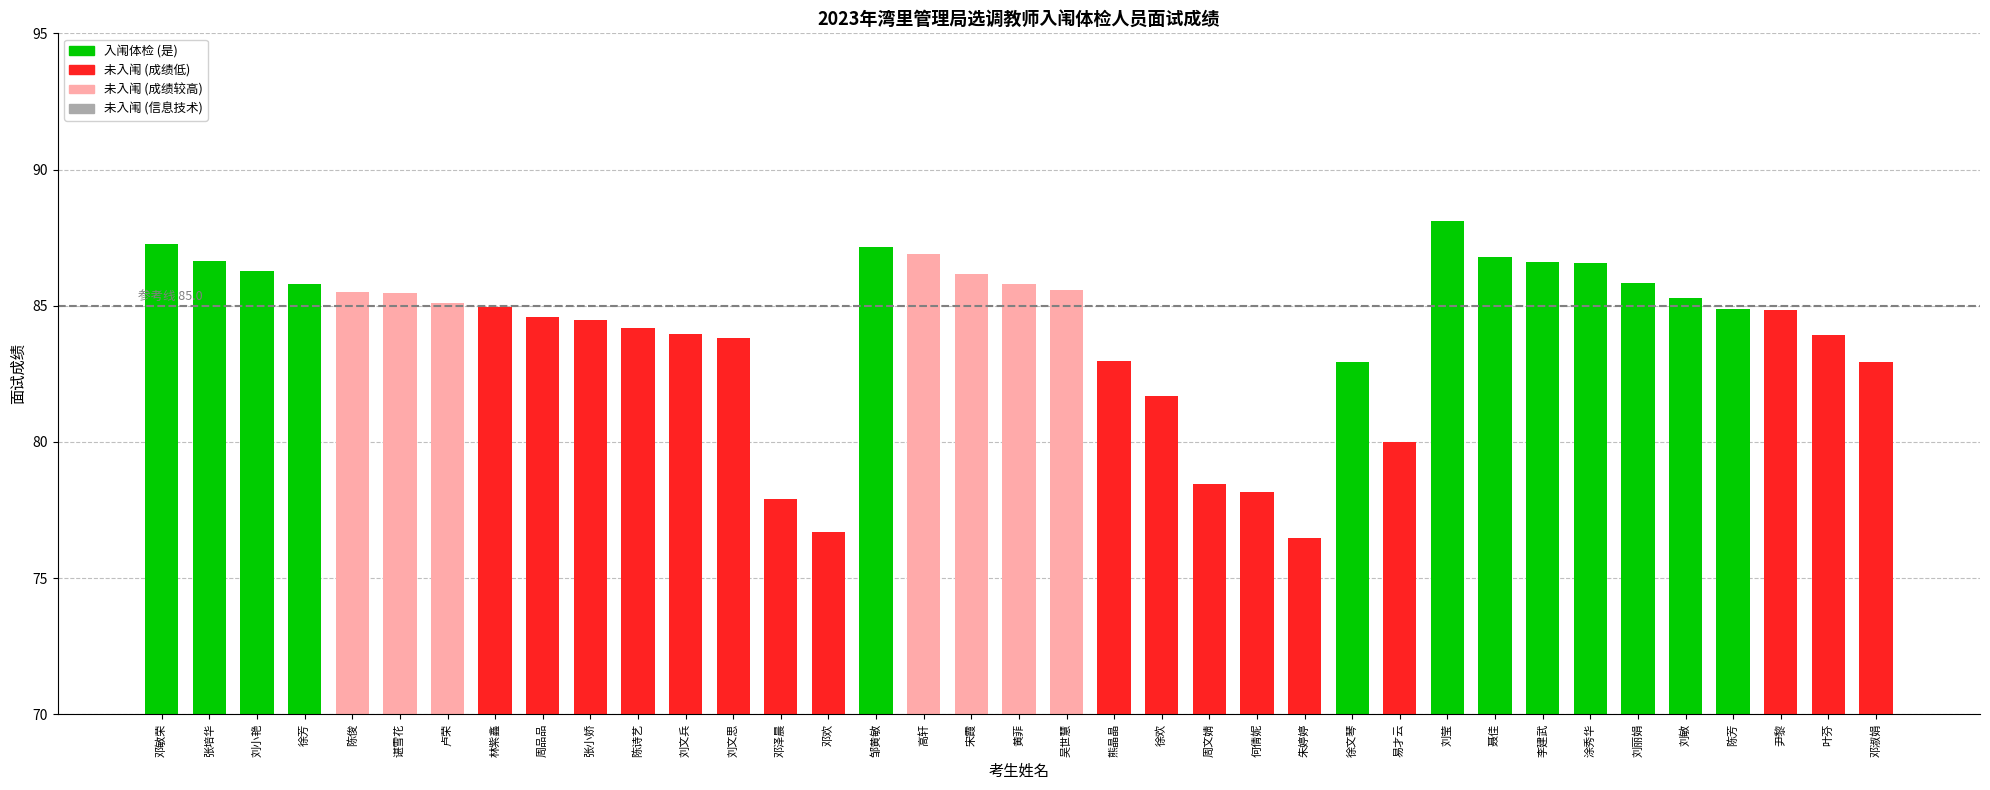

What is the approximate value at 周文婧?

78.4